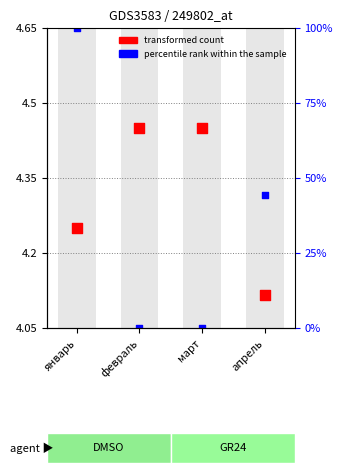

At which category is the sum across all series the highest?

январь